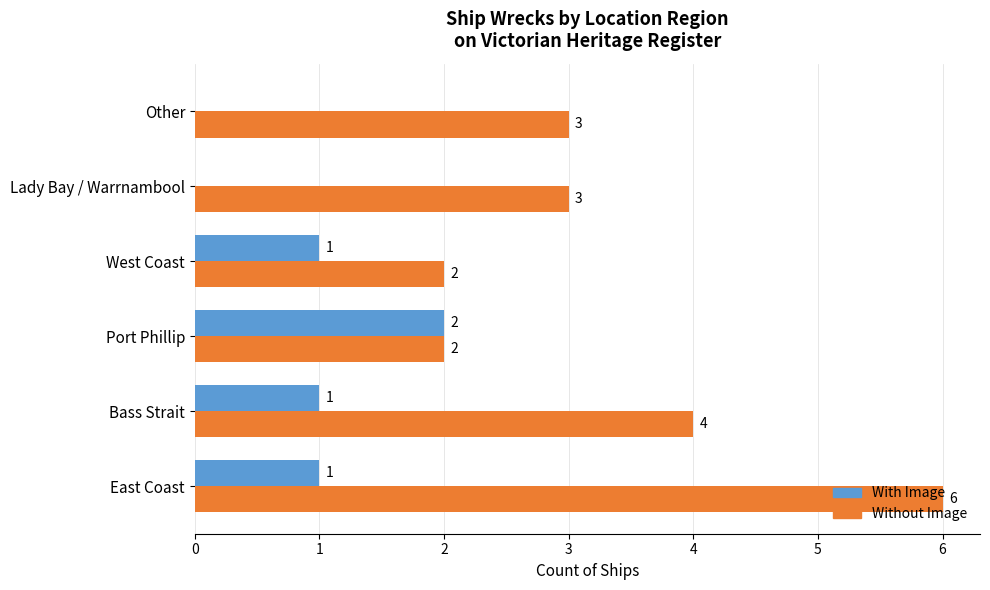

How many values in With Image are above zero?

4